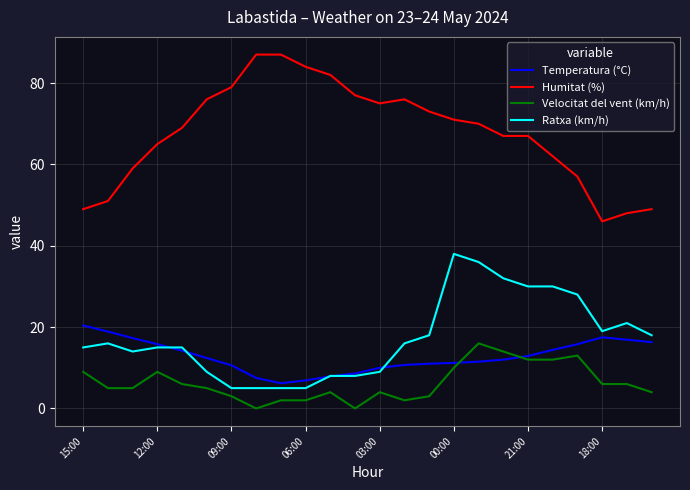

Which series has the largest range (max minus min)?

Humitat (%)